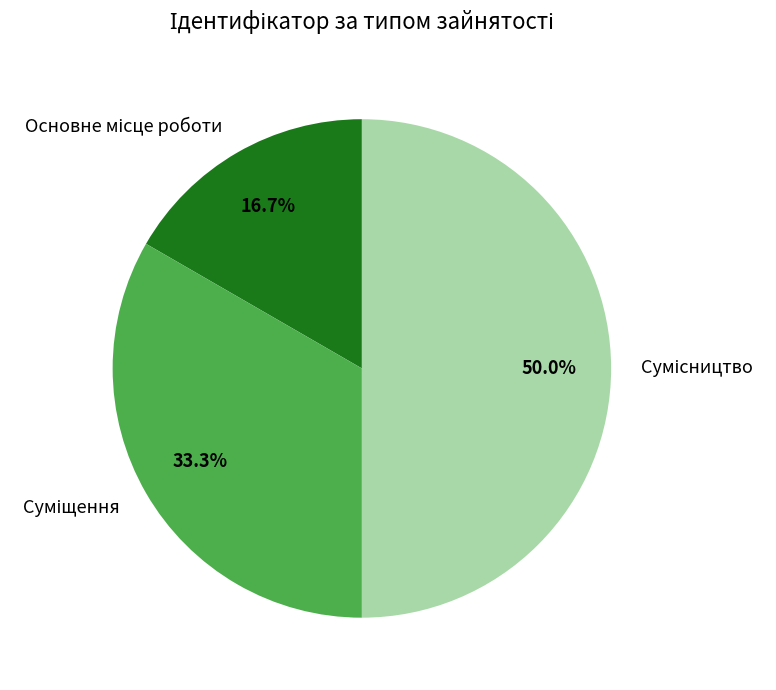

Which category has the smallest portion of the pie?

Основне місце роботи